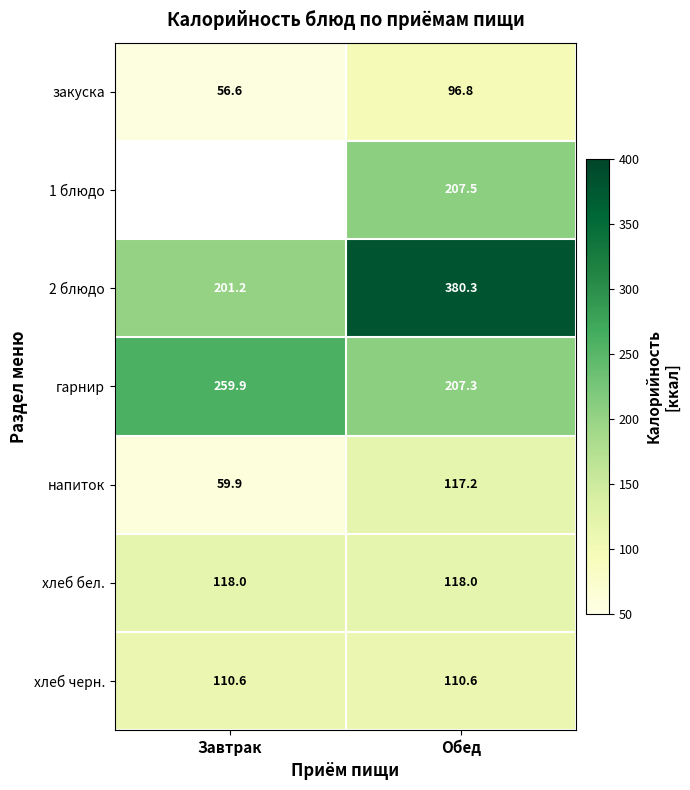

Is the value of закуска at Завтрак greater than the value of гарнир at Обед?

No